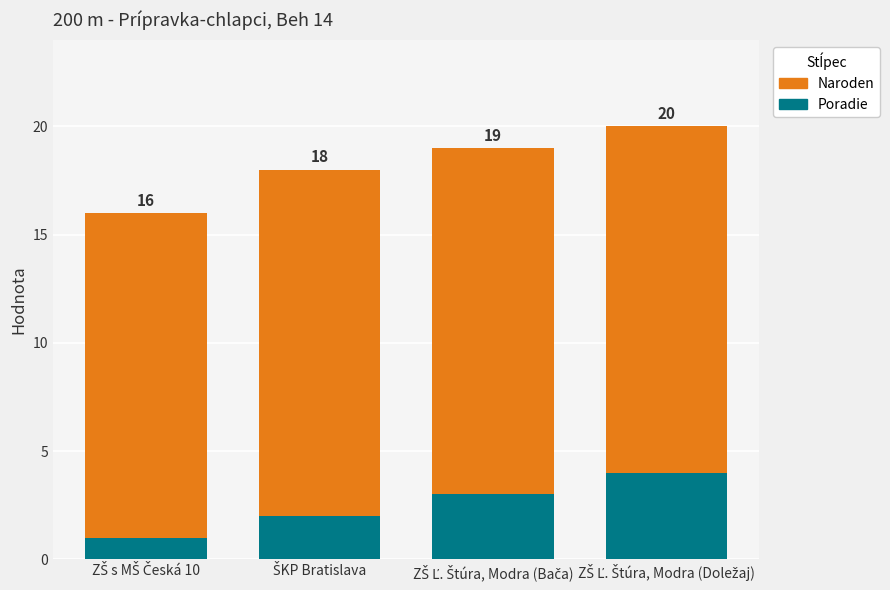

What are all the series names shown in the legend?

Naroden, Poradie